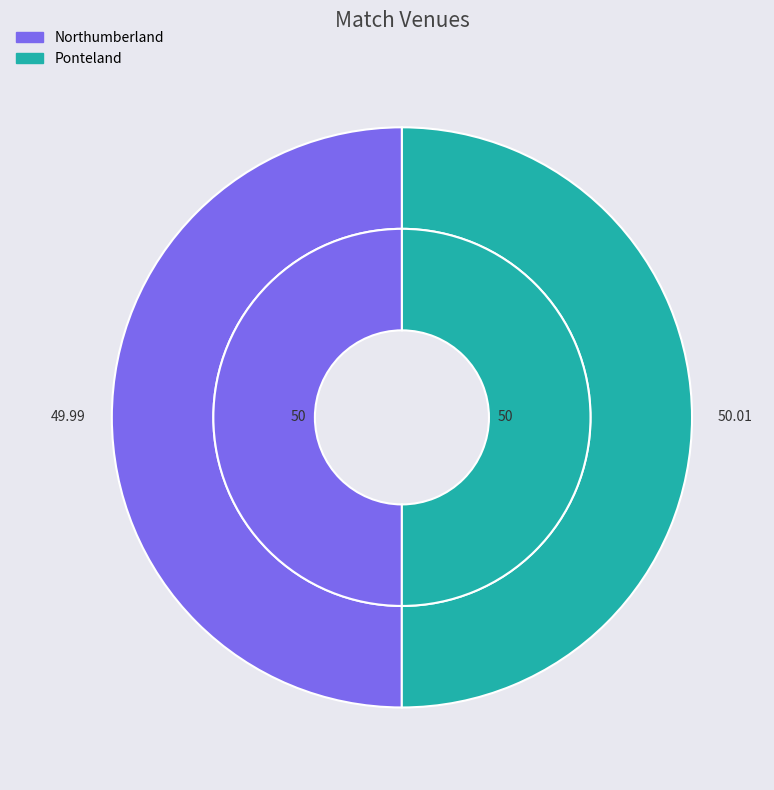

Is the sum of Ponteland and Northumberland greater than half?

Yes